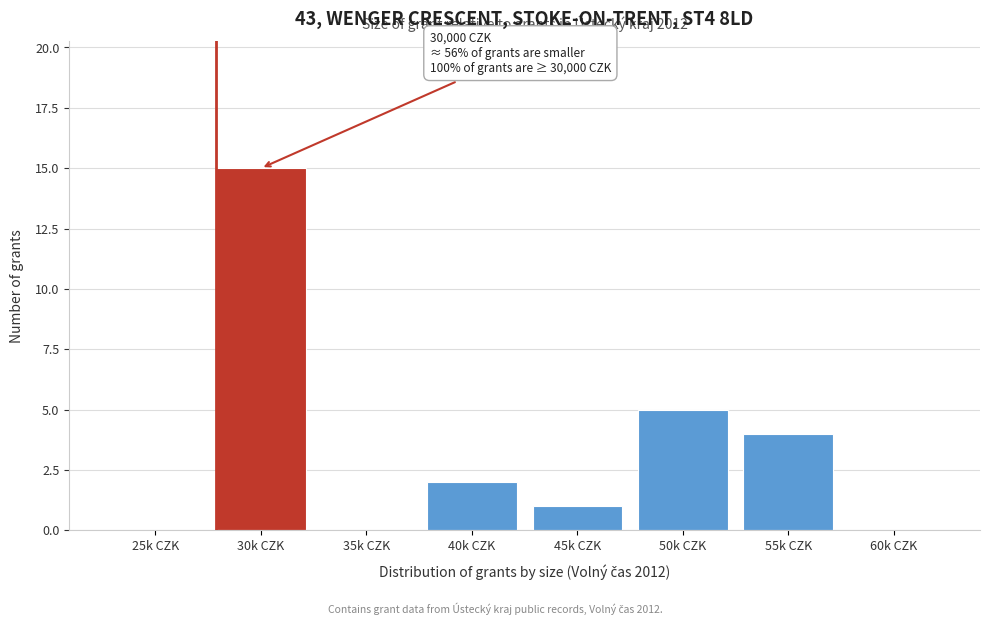

Reading left to right, transcribe all the data shown in this chart.

25k CZK=0	30k CZK=15	35k CZK=0	40k CZK=2	45k CZK=1	50k CZK=5	55k CZK=4	60k CZK=0